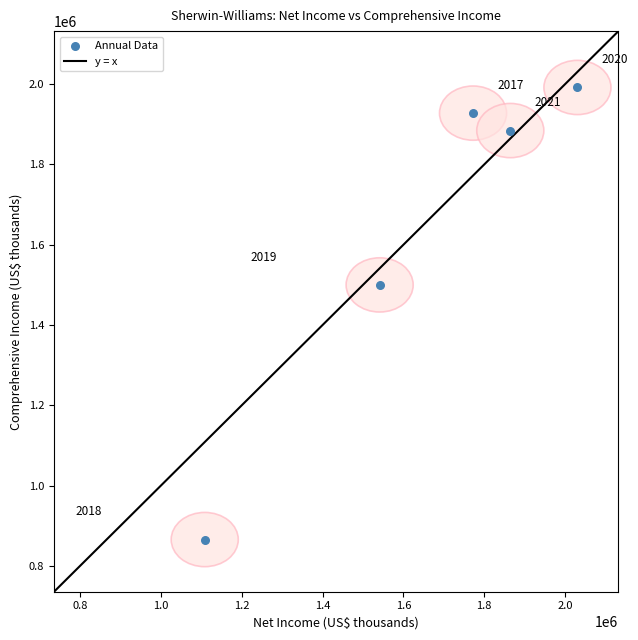

What is the range of Y values (max minus min)?

1125598